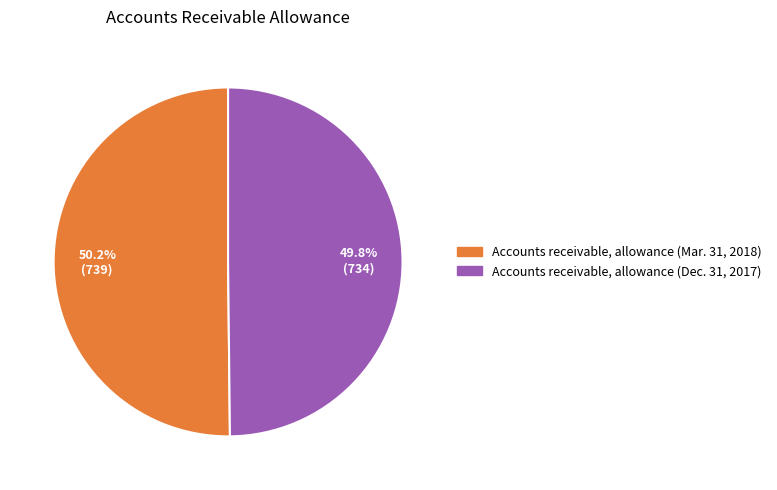

How many segments does this pie chart have?

2